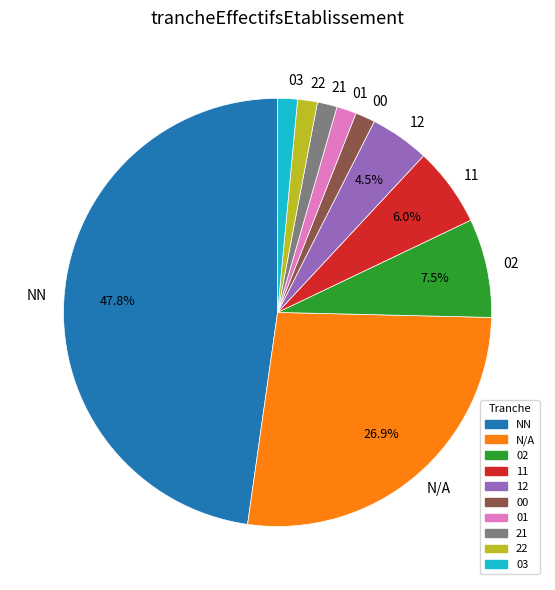

How many segments does this pie chart have?

10